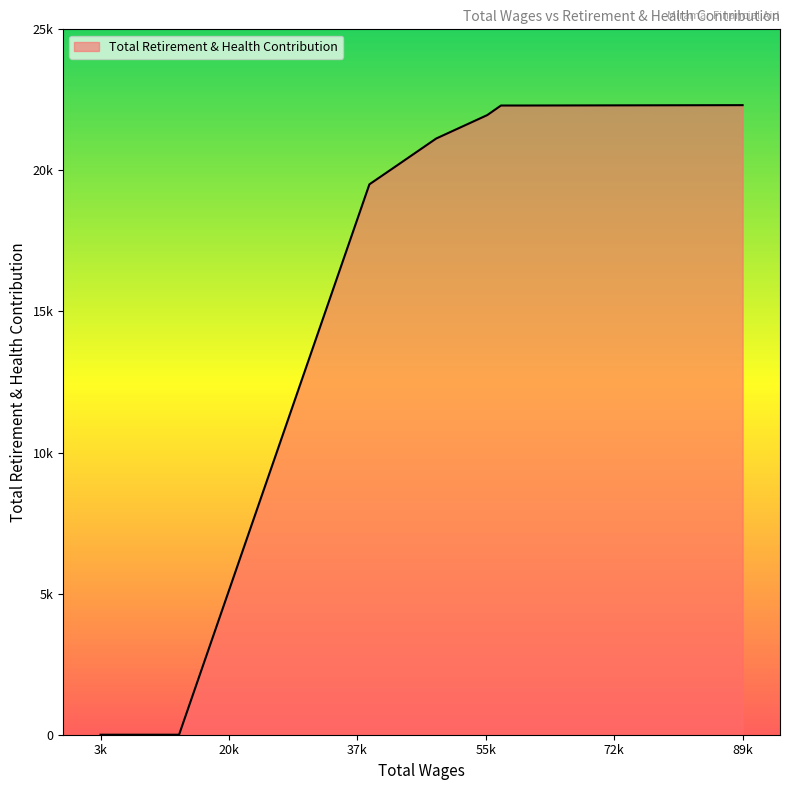

Does the chart have visible grid lines?

No